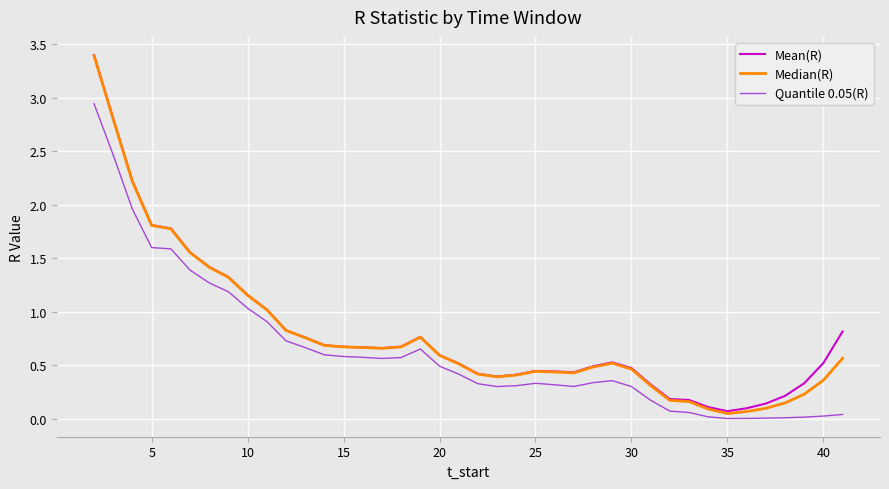

Which series has the largest range (max minus min)?

Median(R)